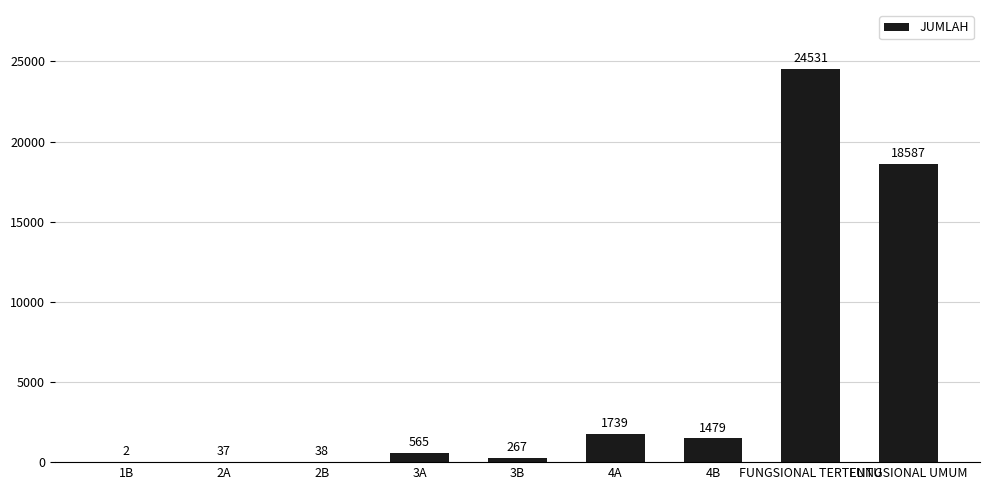

The chart shows a value of 36911 at FUNGSIONAL TERTENTU. True or false?

False